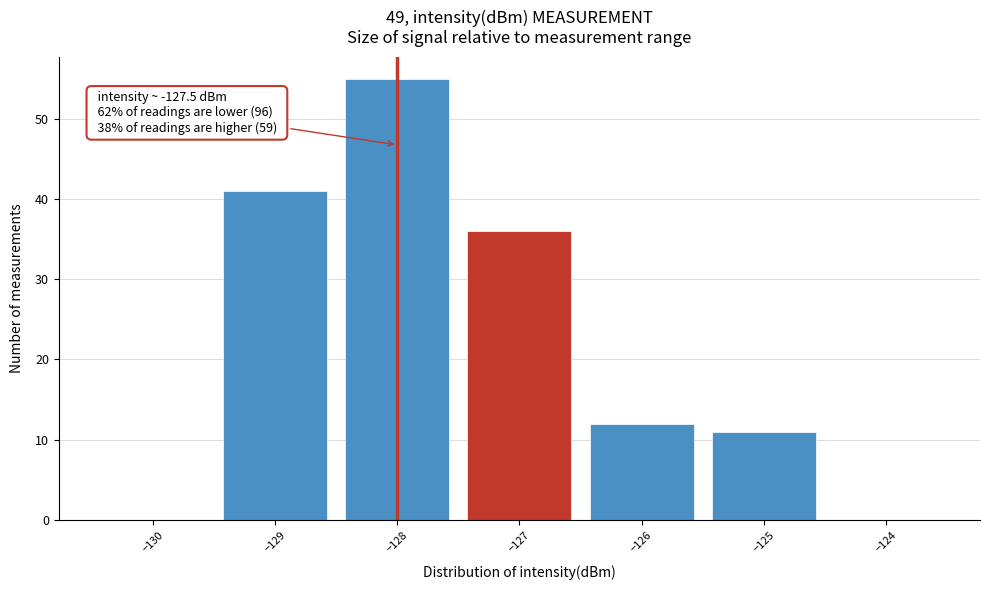

Which range on the x-axis has the tallest bar?

-128.5 to -127.5